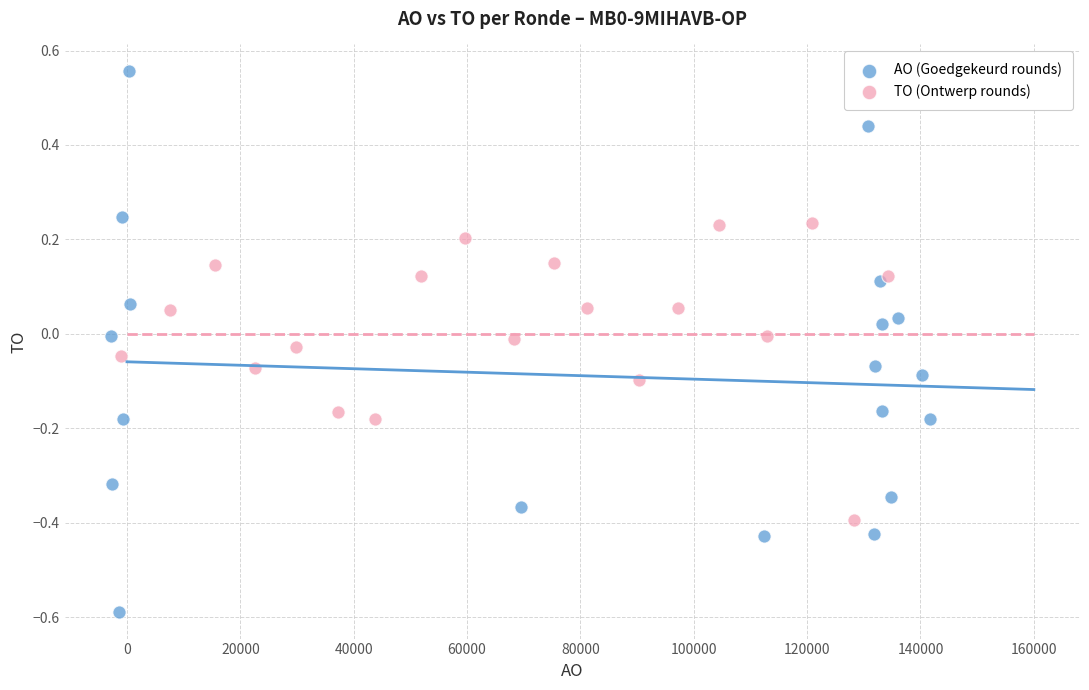

Which series reaches the minimum Y coordinate?

AO (Goedgekeurd rounds)